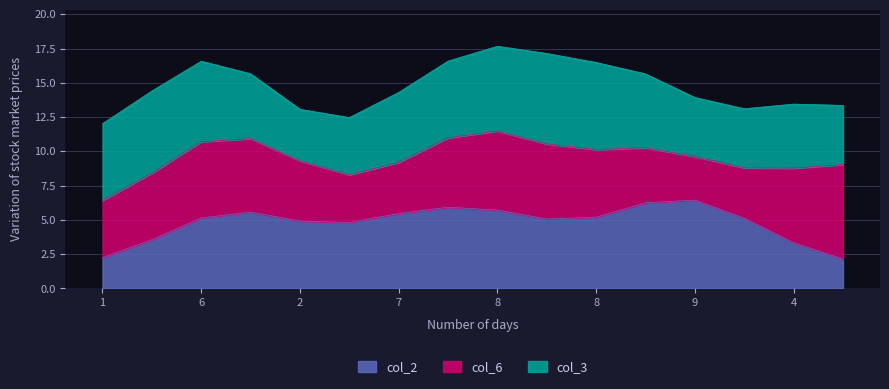

What is the approximate value of col_3 at 8?

6